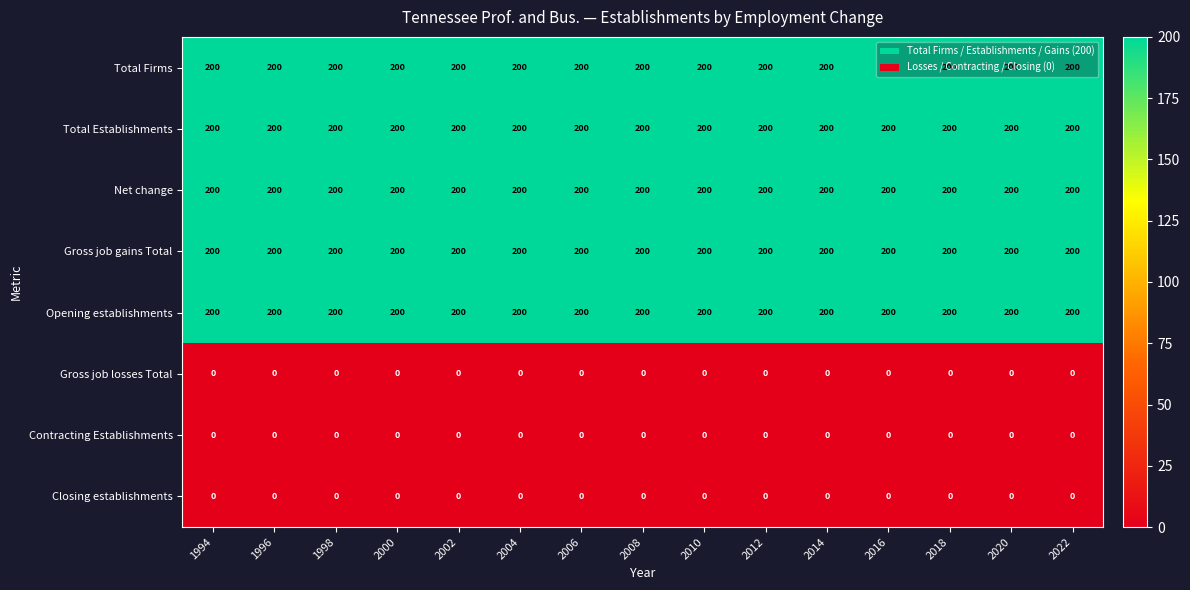

What is the maximum value shown in the chart?

200